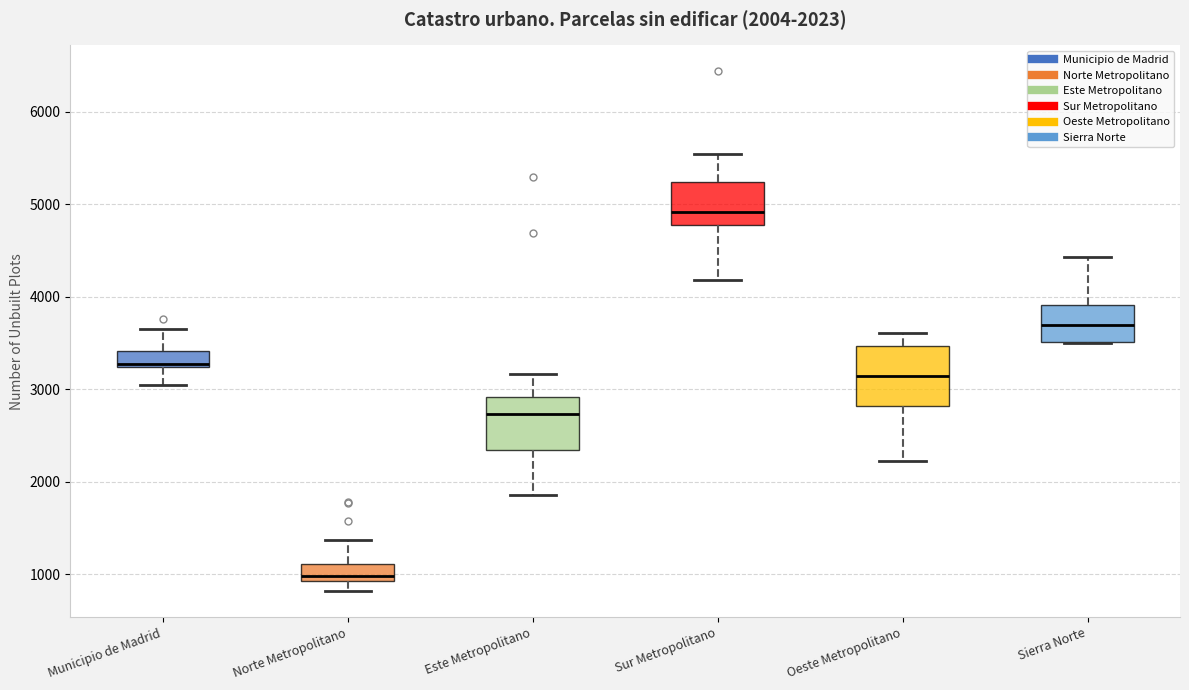

Which box's median line is the highest?

Sur Metropolitano